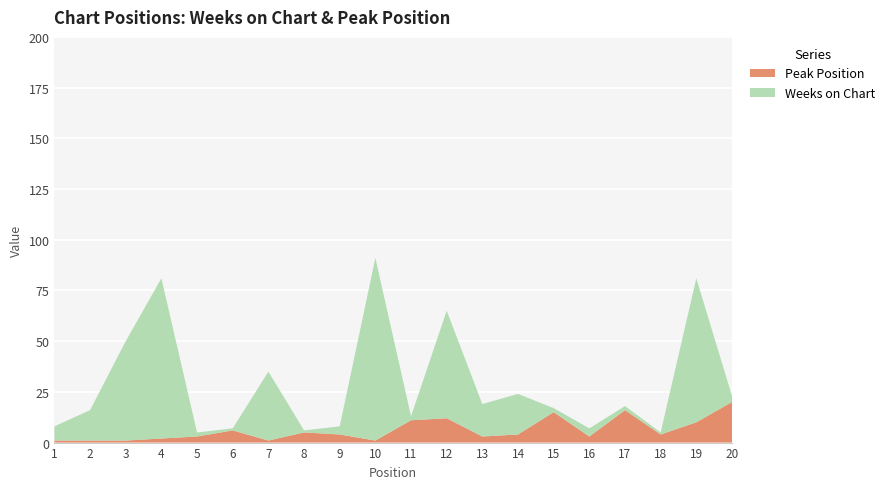

Reading left to right, what are all the values shown in this chart?

Weeks on Chart: 7	15	49	79	2	1	34	1	4	90	2	53	16	20	2	4	2	1	71	3
Peak Position: 1	1	1	2	3	6	1	5	4	1	11	12	3	4	15	3	16	4	10	20